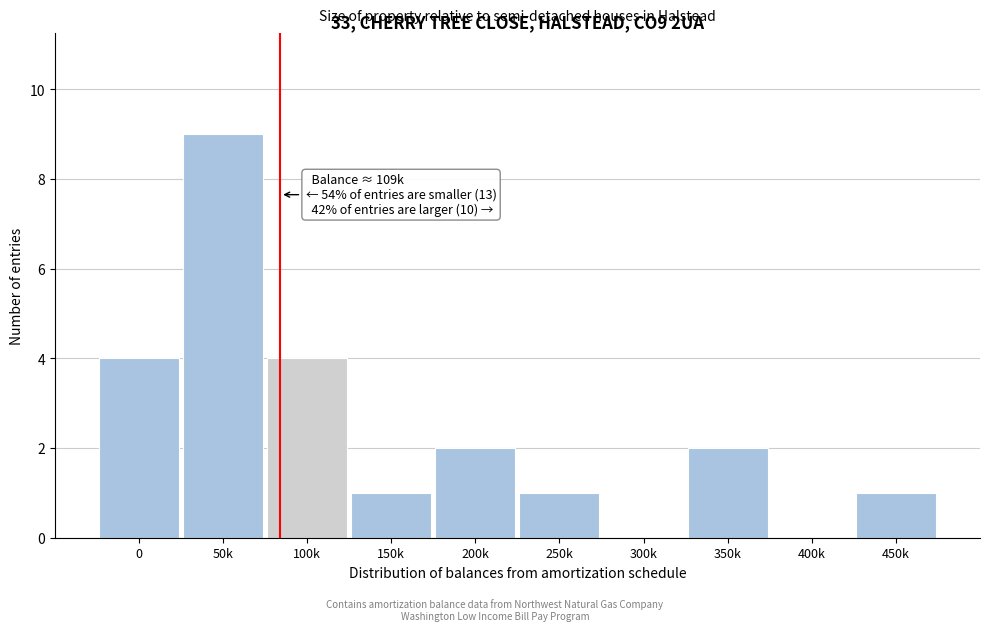

Reading left to right, what are all the values shown in this chart?

0=4	50k=9	100k=4	150k=1	200k=2	250k=1	300k=0	350k=2	400k=0	450k=1